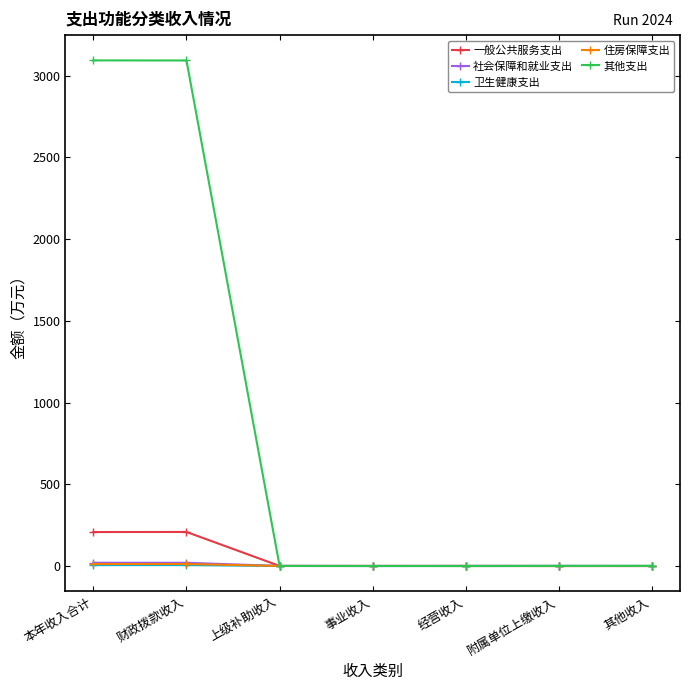

Which series changed the most between 本年收入合计 and 经营收入?

其他支出